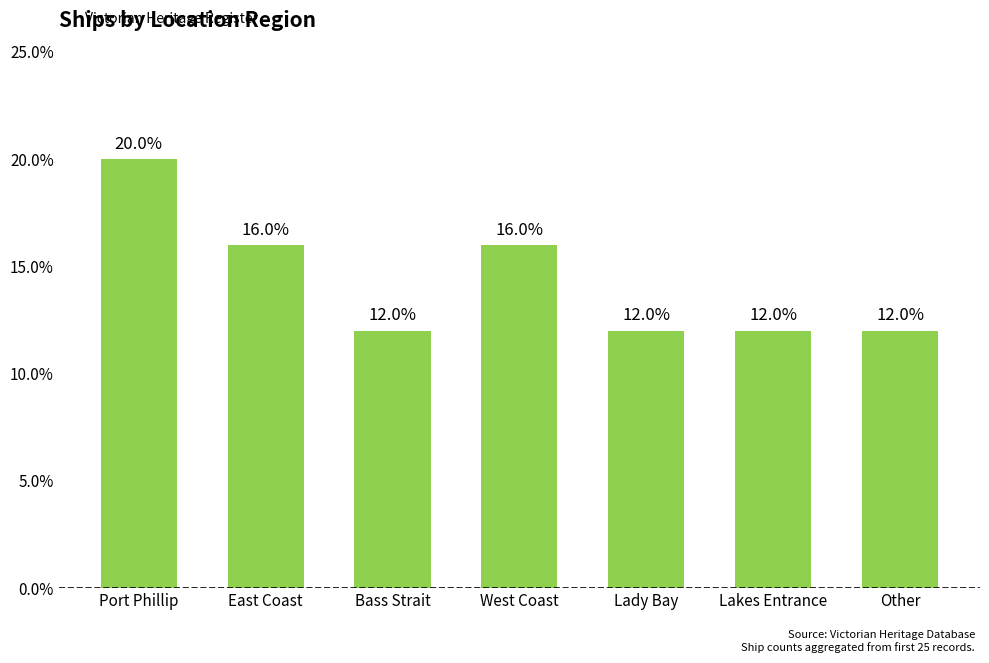

What is the difference between the maximum and second lowest values?

8